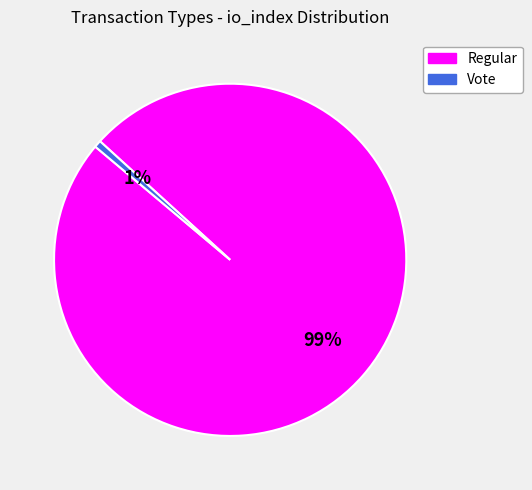

Do Regular and Vote together represent more than half of the pie?

Yes